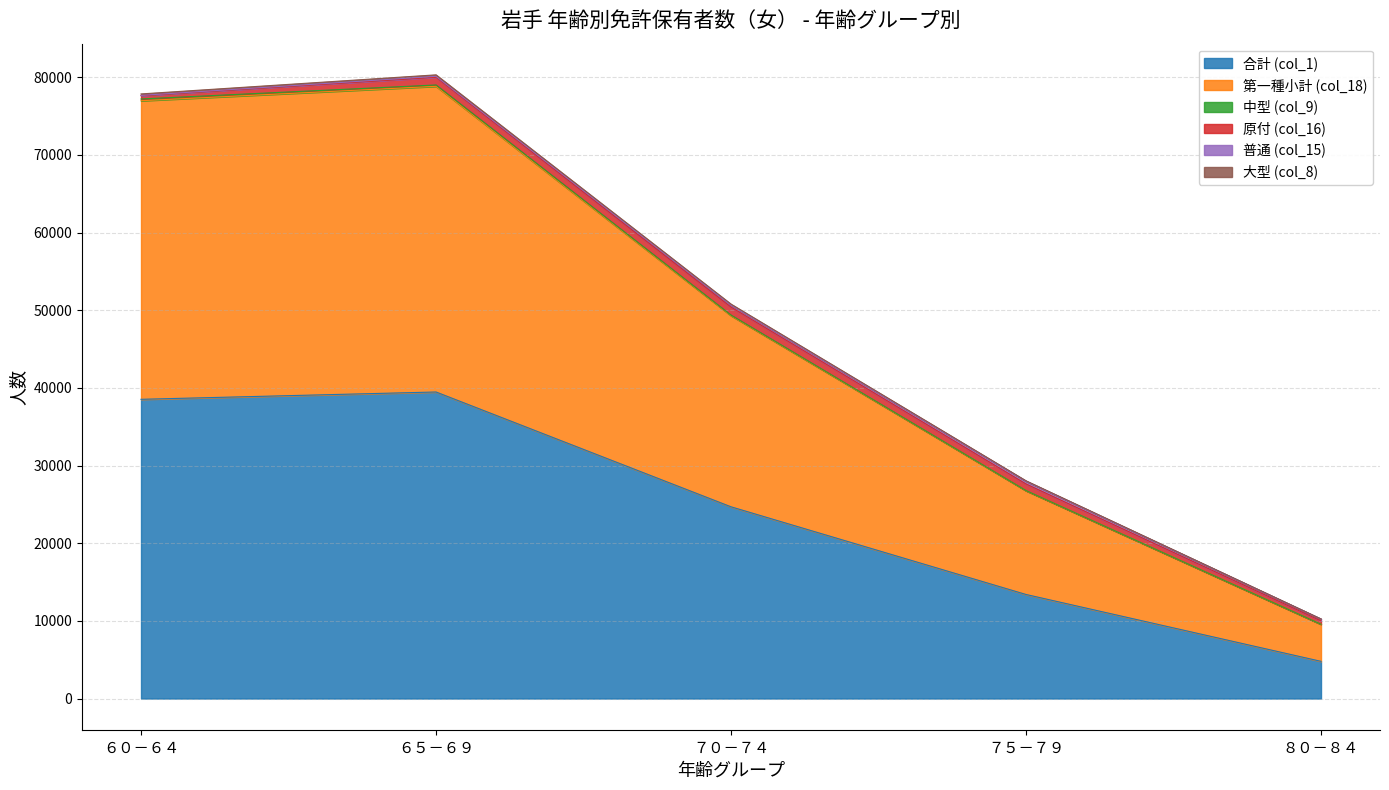

How many data points does each series have?

5